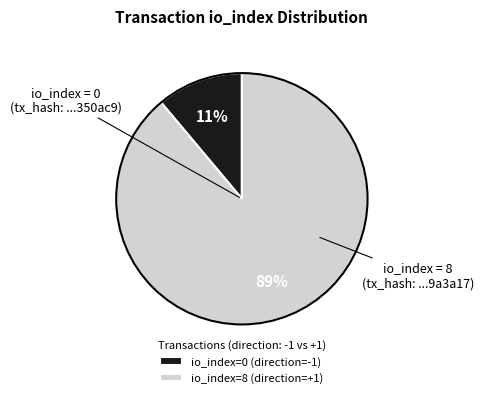

Between io_index=8 (direction=+1) and io_index=0 (direction=-1), which is larger?

io_index=8 (direction=+1)